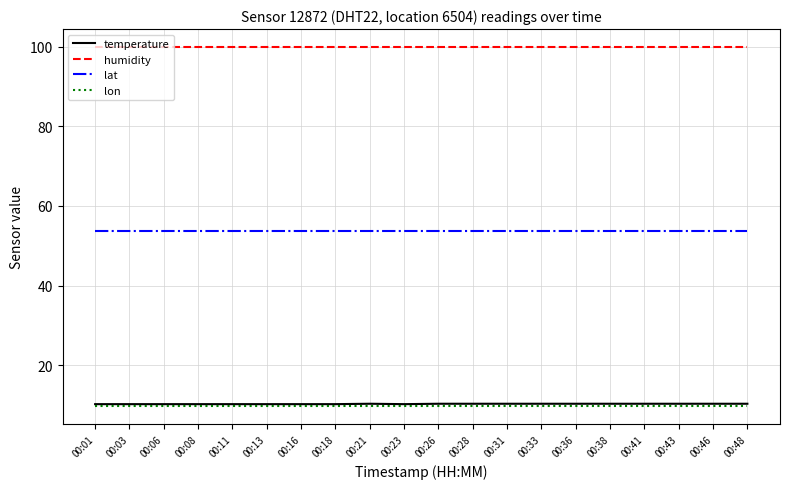

What is the difference between the temperature values at 00:36 and 00:08?

0.1